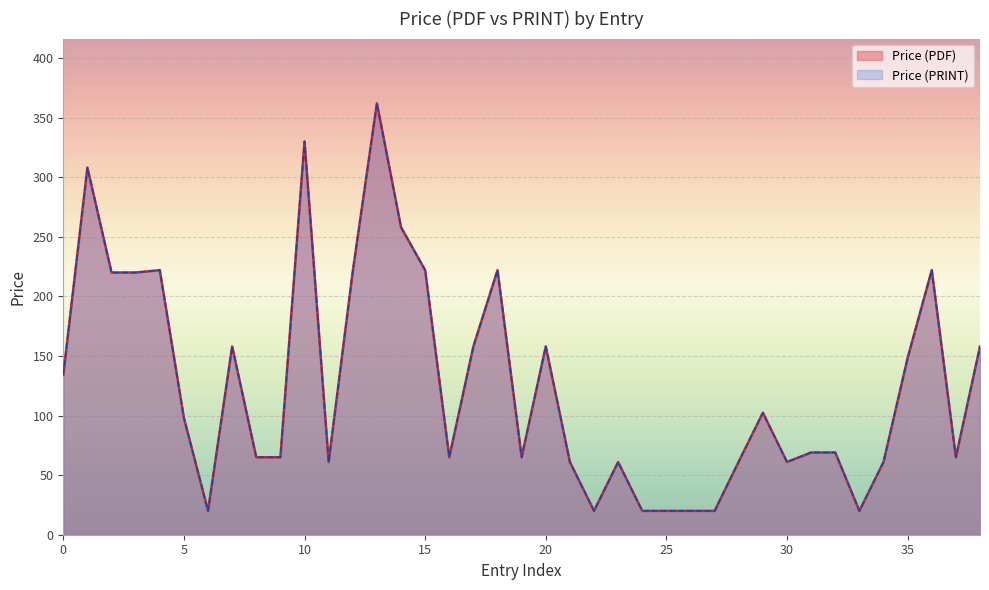

How many lines are shown in the chart?

2